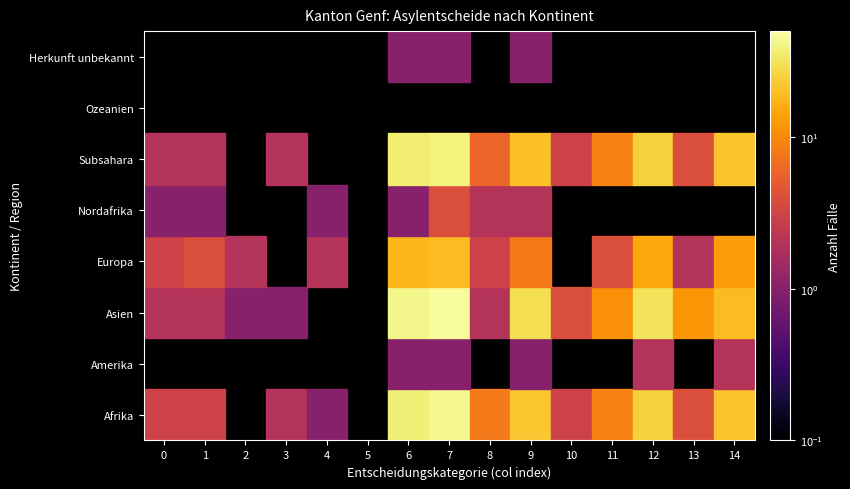

Between 3 and 8, which is larger?

8